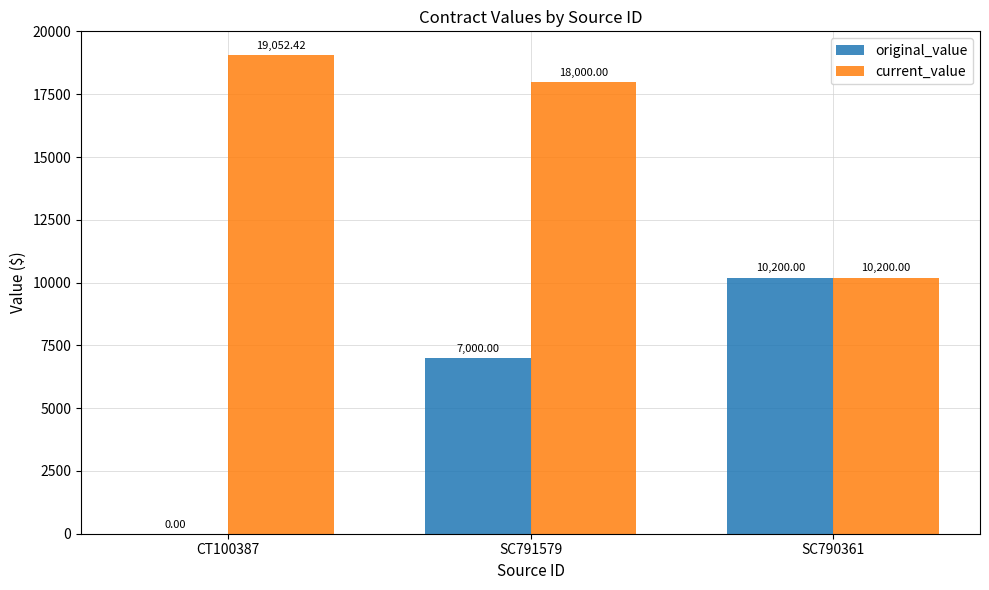

What is the total value across all series at SC790361?

20400.0